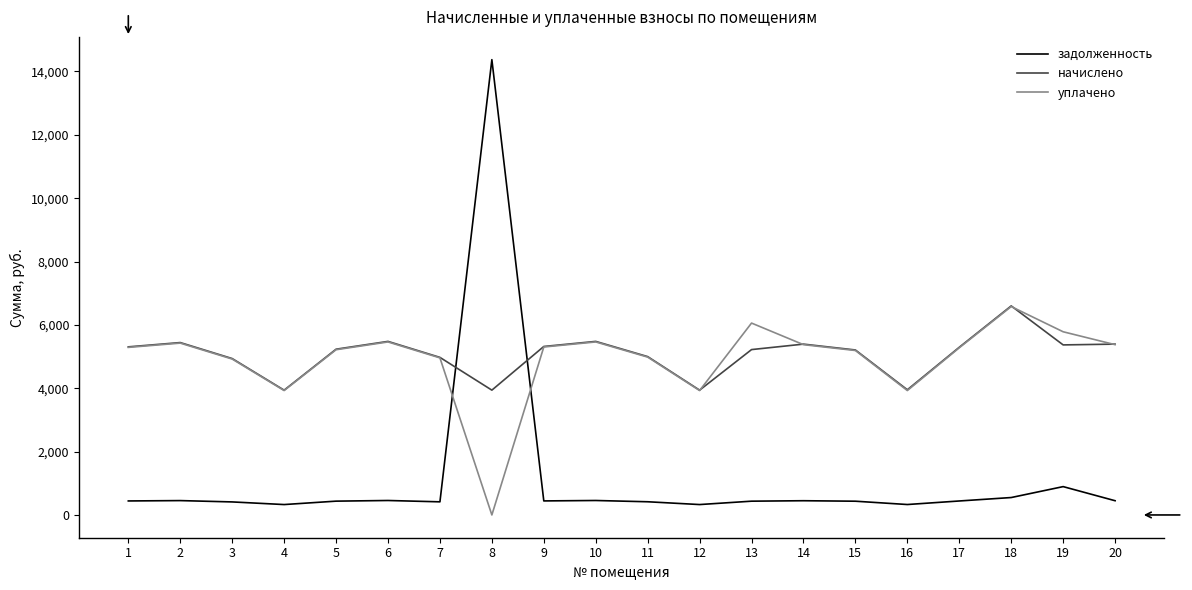

What is the difference between the highest and lowest values at 2?

4988.4